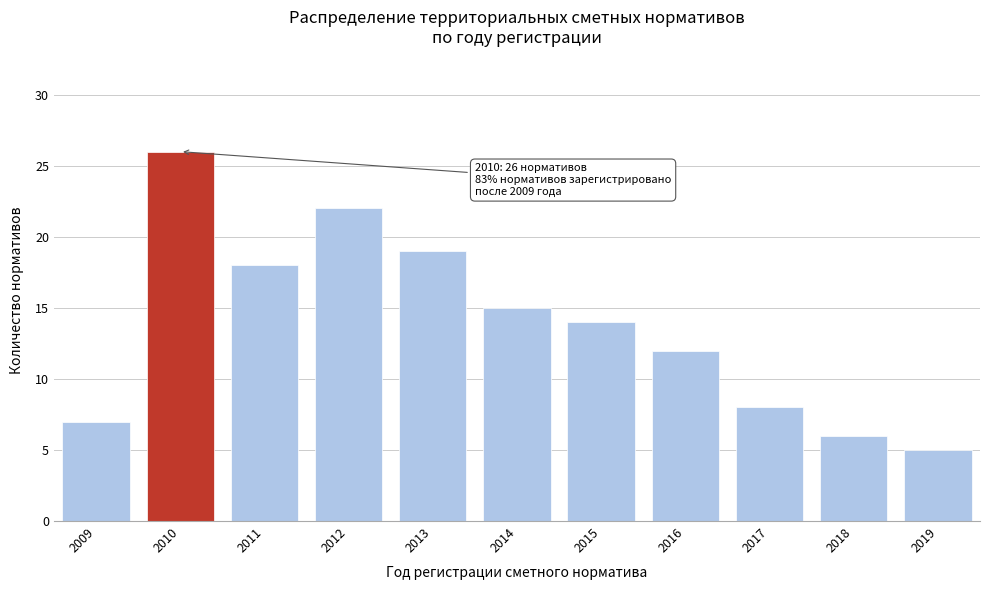

Reading left to right, extract all data points from this chart.

2009=7	2010=26	2011=18	2012=22	2013=19	2014=15	2015=14	2016=12	2017=8	2018=6	2019=5